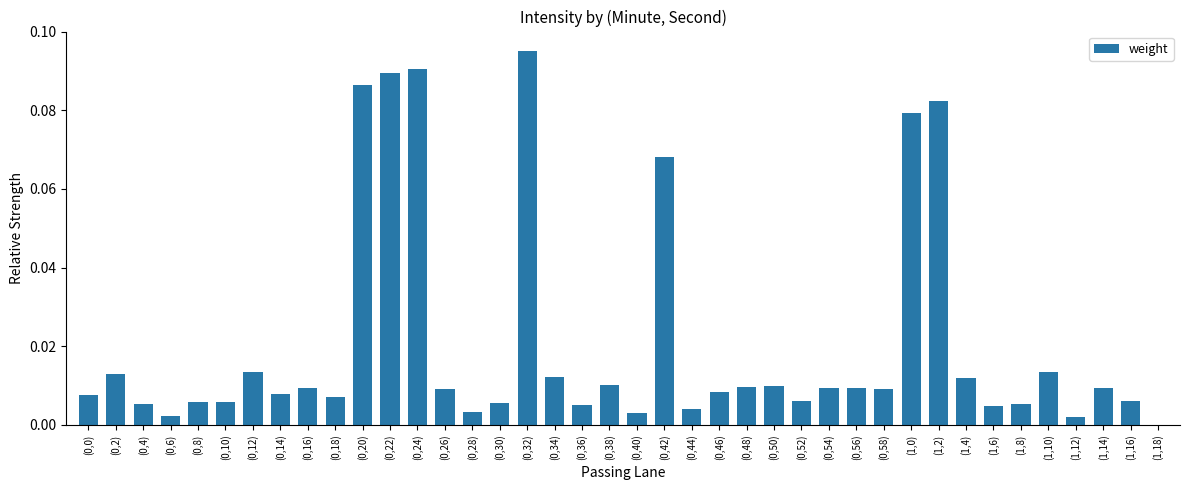

Is it true that the value at (1,10) is 0.0?

True